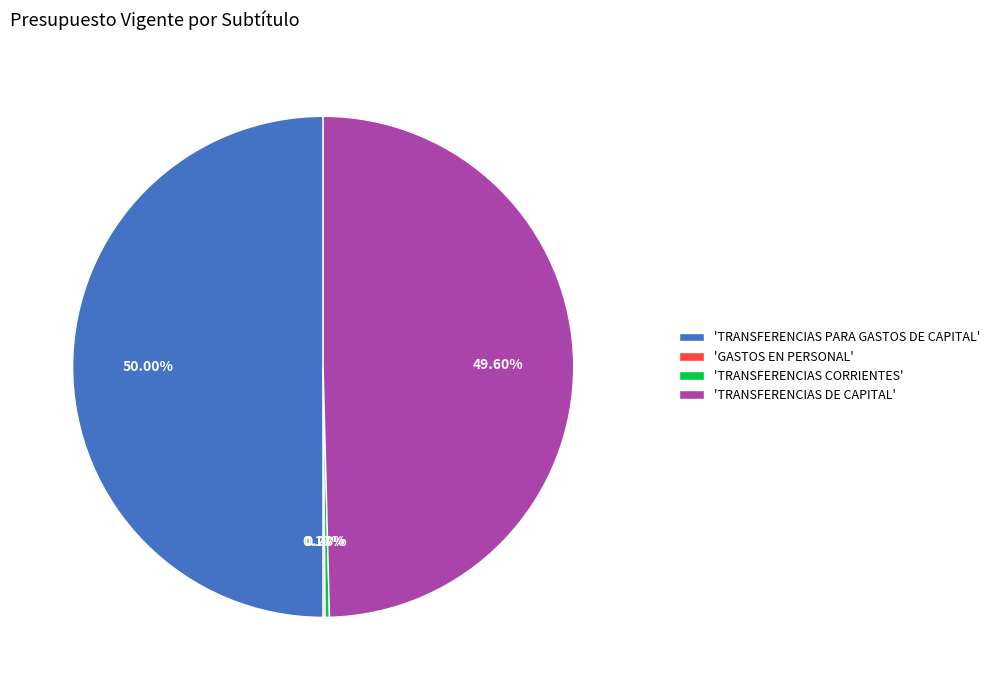

Is the sum of 'TRANSFERENCIAS DE CAPITAL' and 'TRANSFERENCIAS PARA GASTOS DE CAPITAL' greater than half?

Yes